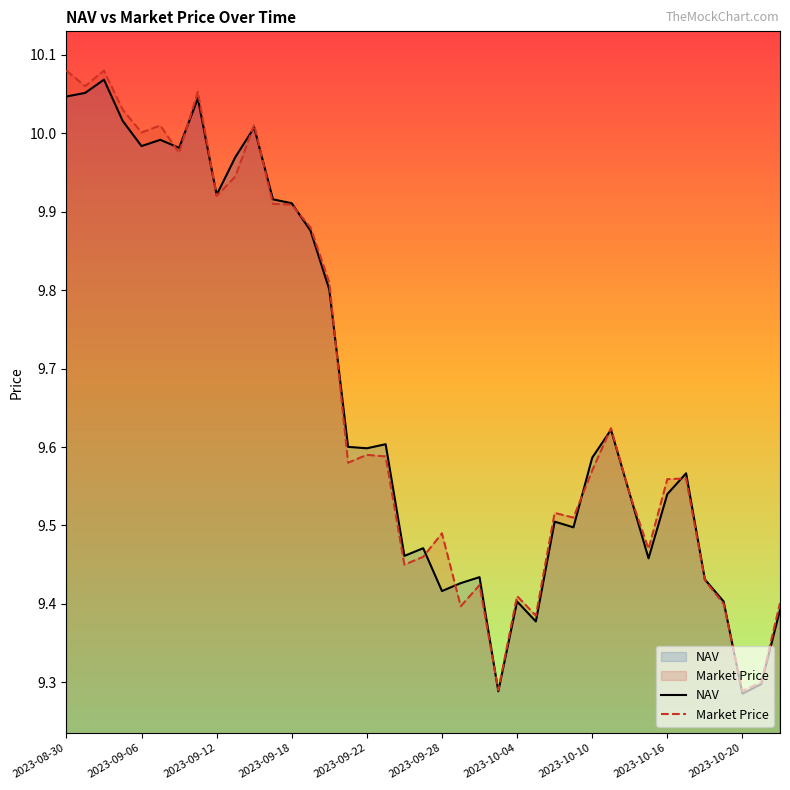

How many intersections are there between NAV and Market Price?

14